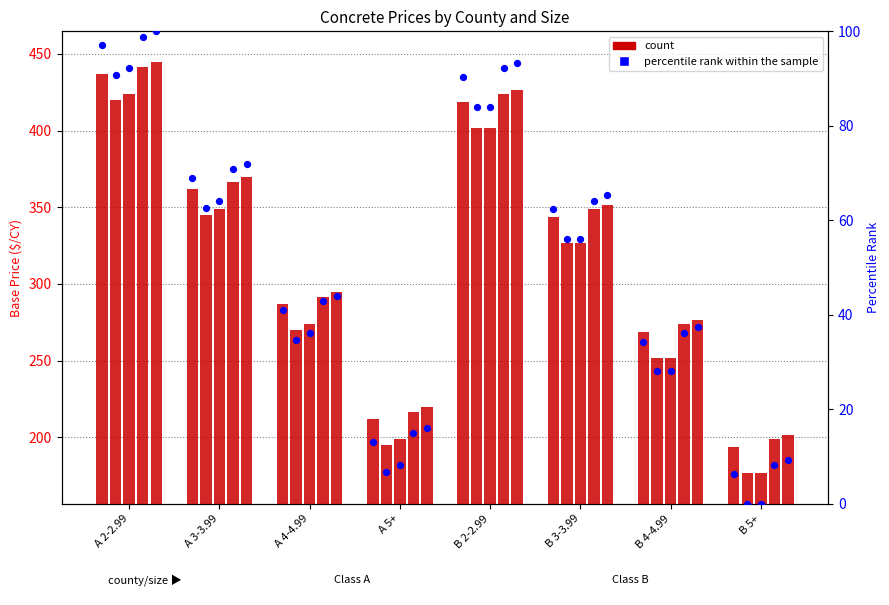

At which category is the sum across all series the highest?

A 2-2.99